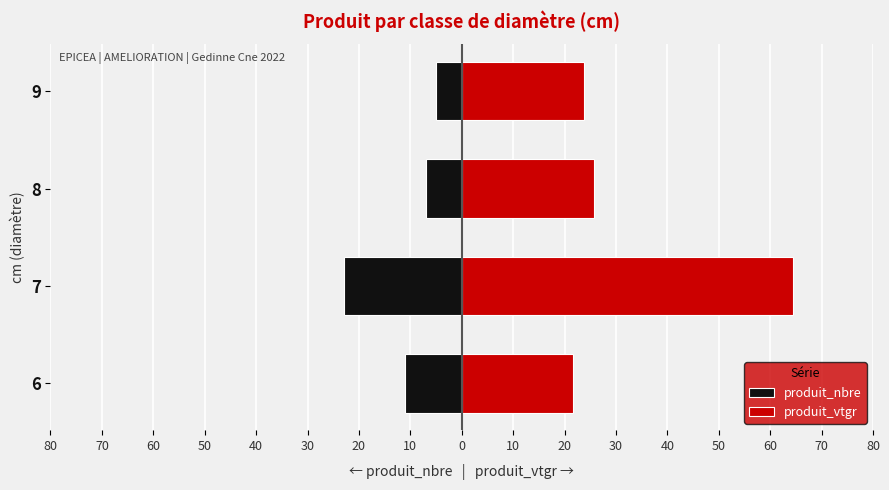

How many groups of bars are there?

4